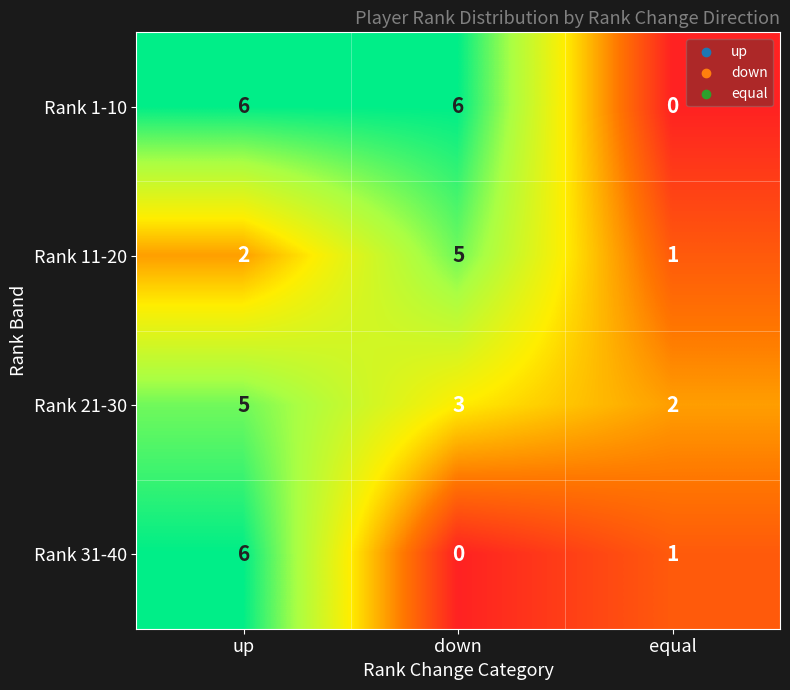

Reading right to left, list all the values displayed in this chart.

Rank 1-10: equal=0	down=6	up=6
Rank 11-20: equal=1	down=5	up=2
Rank 21-30: equal=2	down=3	up=5
Rank 31-40: equal=1	down=0	up=6